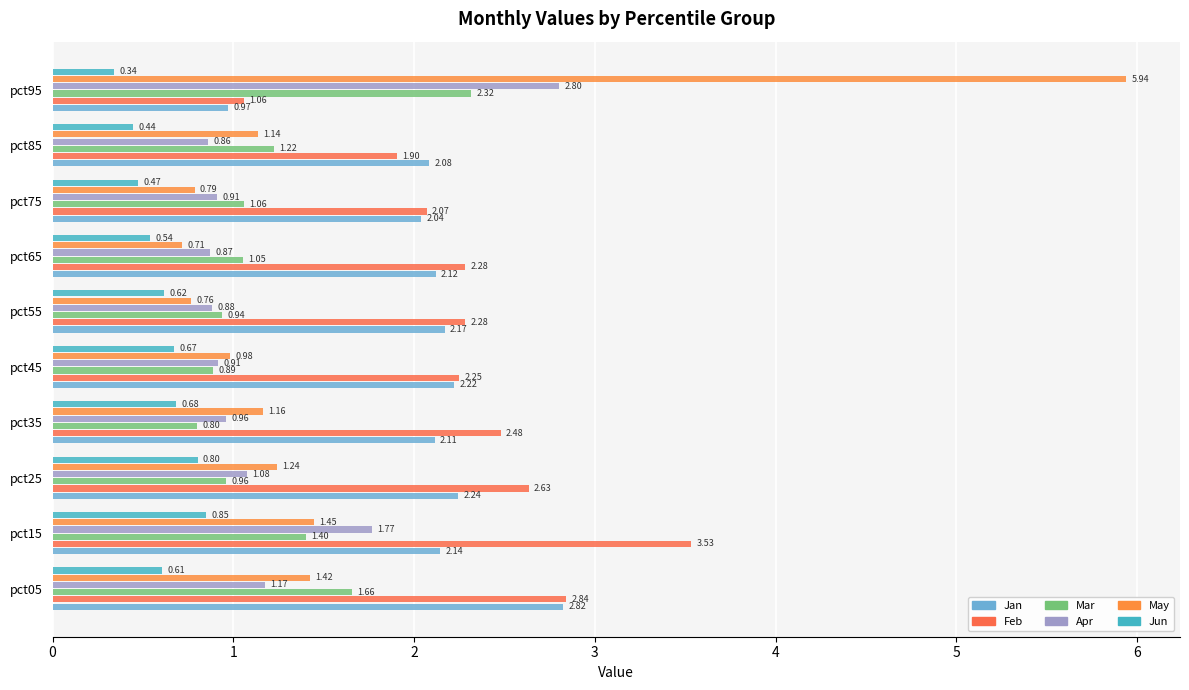

How many series are shown in this chart?

6